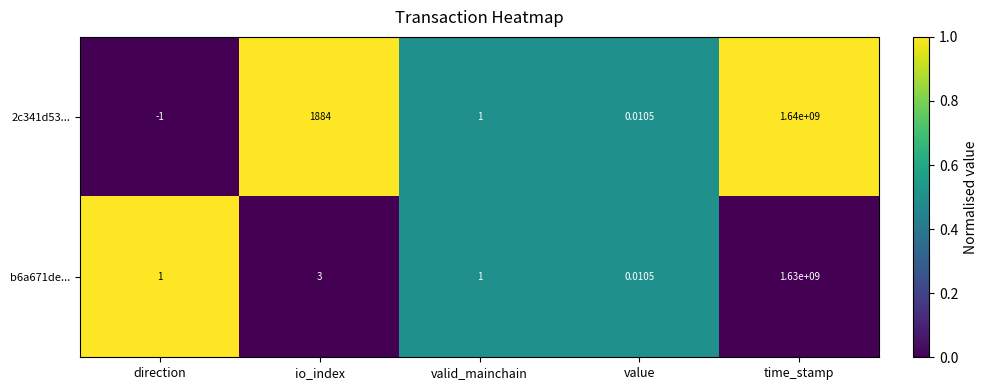

Rank the series by their maximum value, from highest to lowest.

2c341d53..., b6a671de...